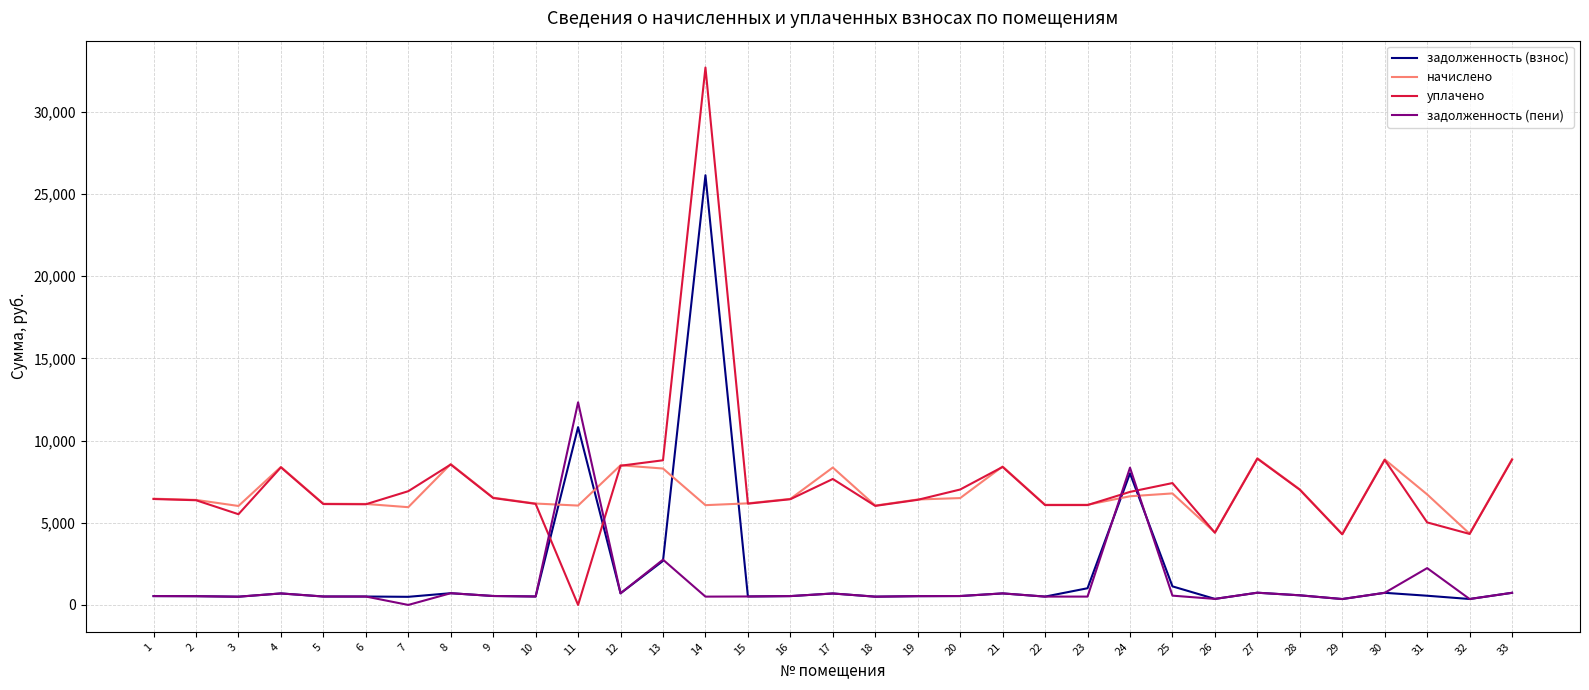

List the series in order of their peak value, highest first.

уплачено, задолженность (взнос), задолженность (пени), начислено